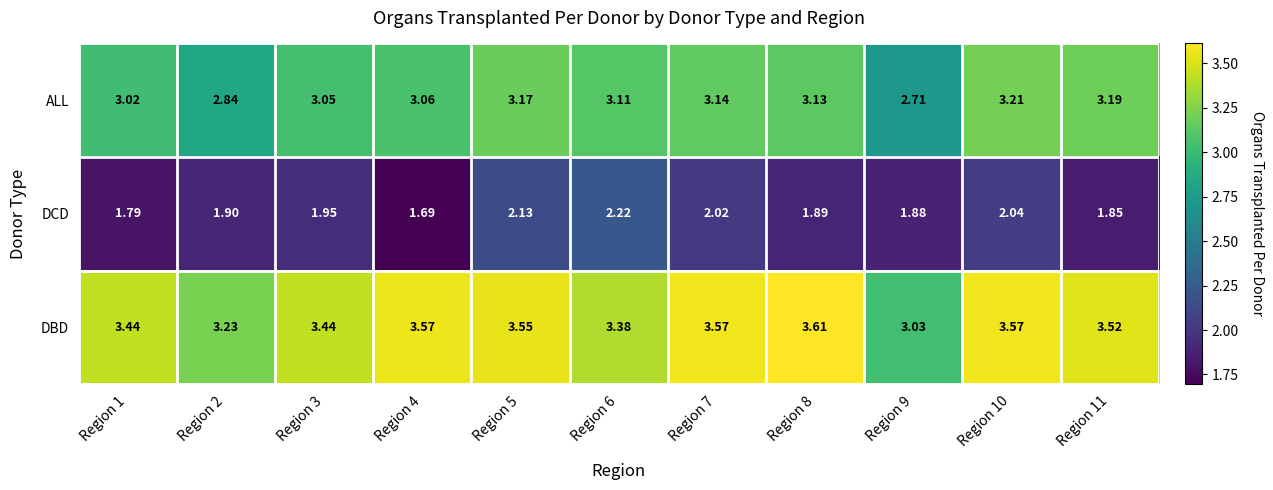

Between Region 6 and Region 11, which series saw the biggest shift?

DCD